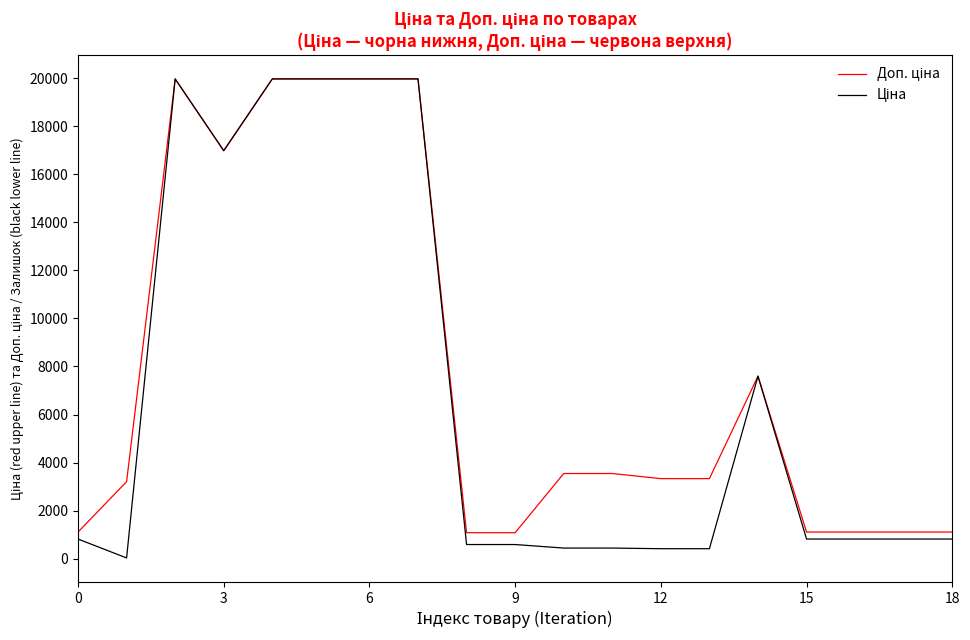

Does the chart display data point markers on the line(s)?

No